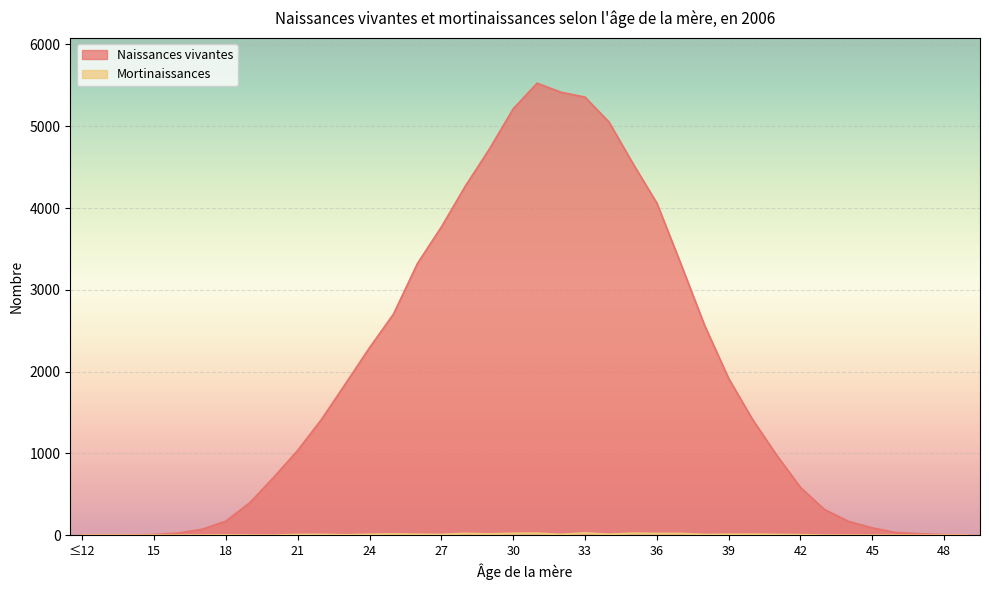

What position from the left is 48?

37